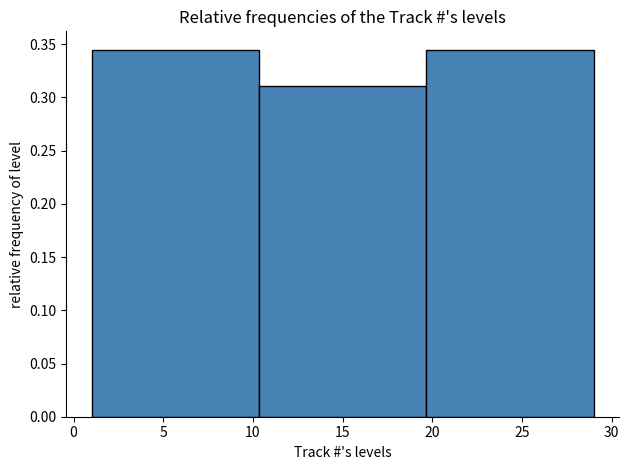

Reading left to right, list every bar in this chart as the range it spans on the x-axis followed by its height. Neither the bar edges nor the heights are printed on the chart, so give them approximately, as read against the axes.

1.0 to 10.5: 0.345
10.5 to 19.5: 0.310
19.5 to 29.0: 0.345